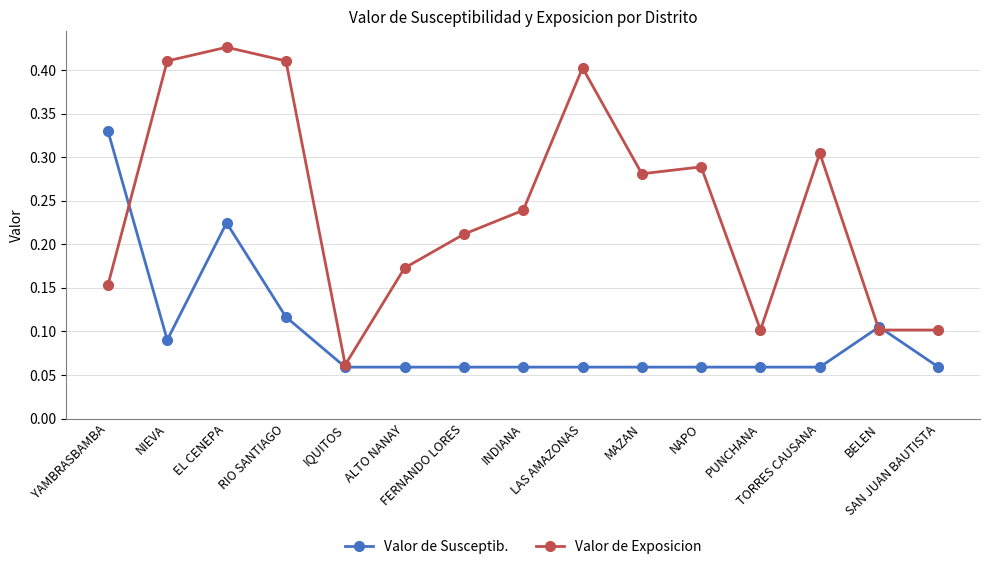

List the series in order of their overall mean, lowest first.

Valor de Susceptib., Valor de Exposicion